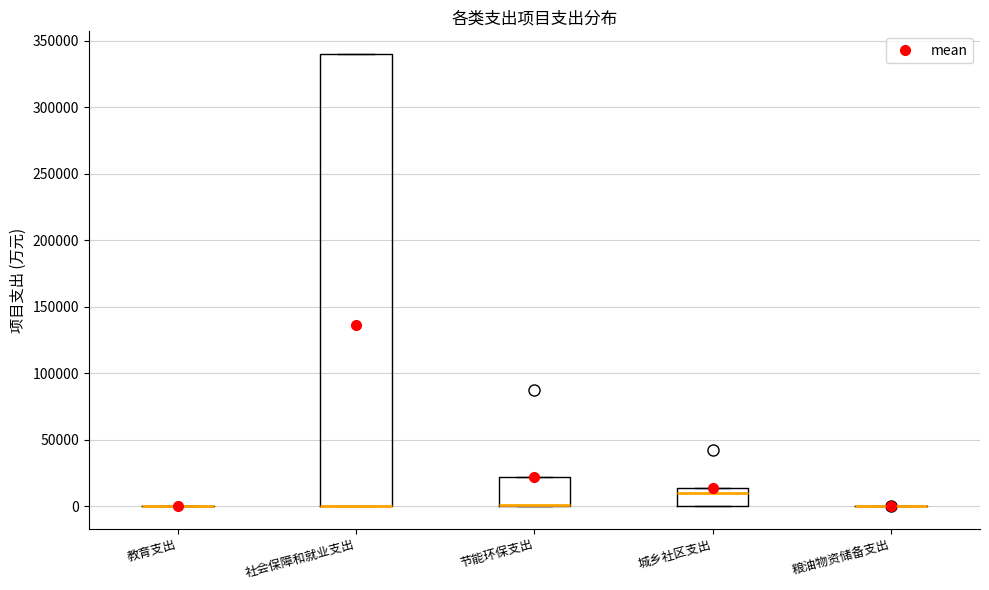

Reading left to right, transcribe this box plot: for each box, give where its median line is, the range the box spans, and where its two whiskers end, as read against the y-axis. The values are not printed on the chart, so give them approximately, as read against the axis.

教育支出: box collapsed to a line at 0, whiskers 0 to 0
社会保障和就业支出: median 0 (drawn on the box's lower edge), box 0 to 340000, whiskers 0 to 340000
节能环保支出: median 0 (drawn on the box's lower edge), box 0 to 20000, whiskers 0 to 20000
城乡社区支出: median 10000, box 0 to 15000, whiskers 0 to 15000
粮油物资储备支出: box collapsed to a line at 0, whiskers 0 to 0